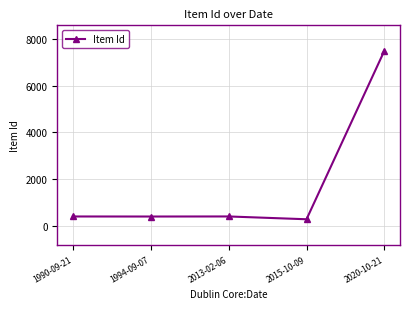

What is the smallest value displayed?

286